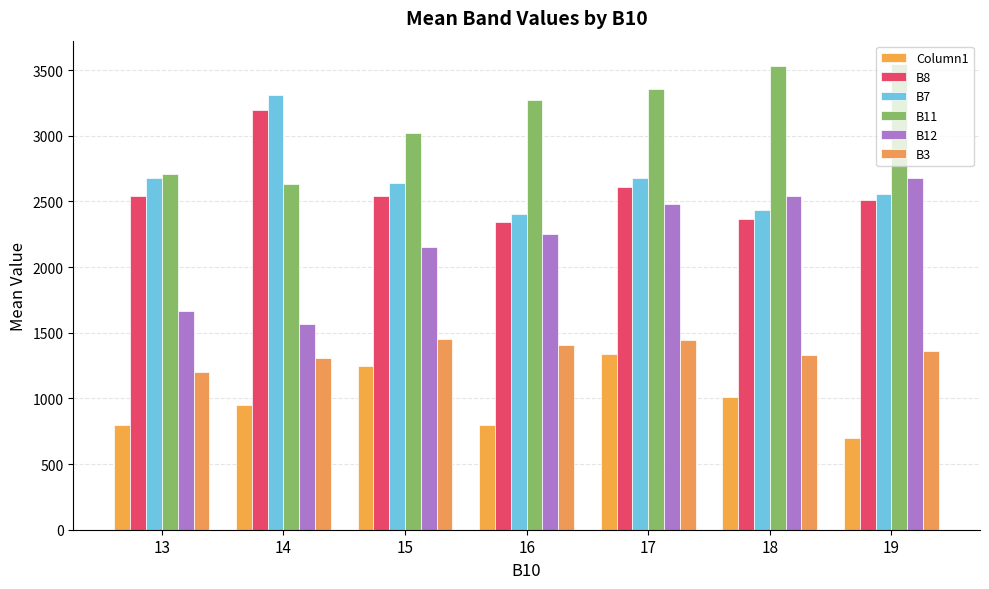

Which category has the highest value in the B3 series?

15